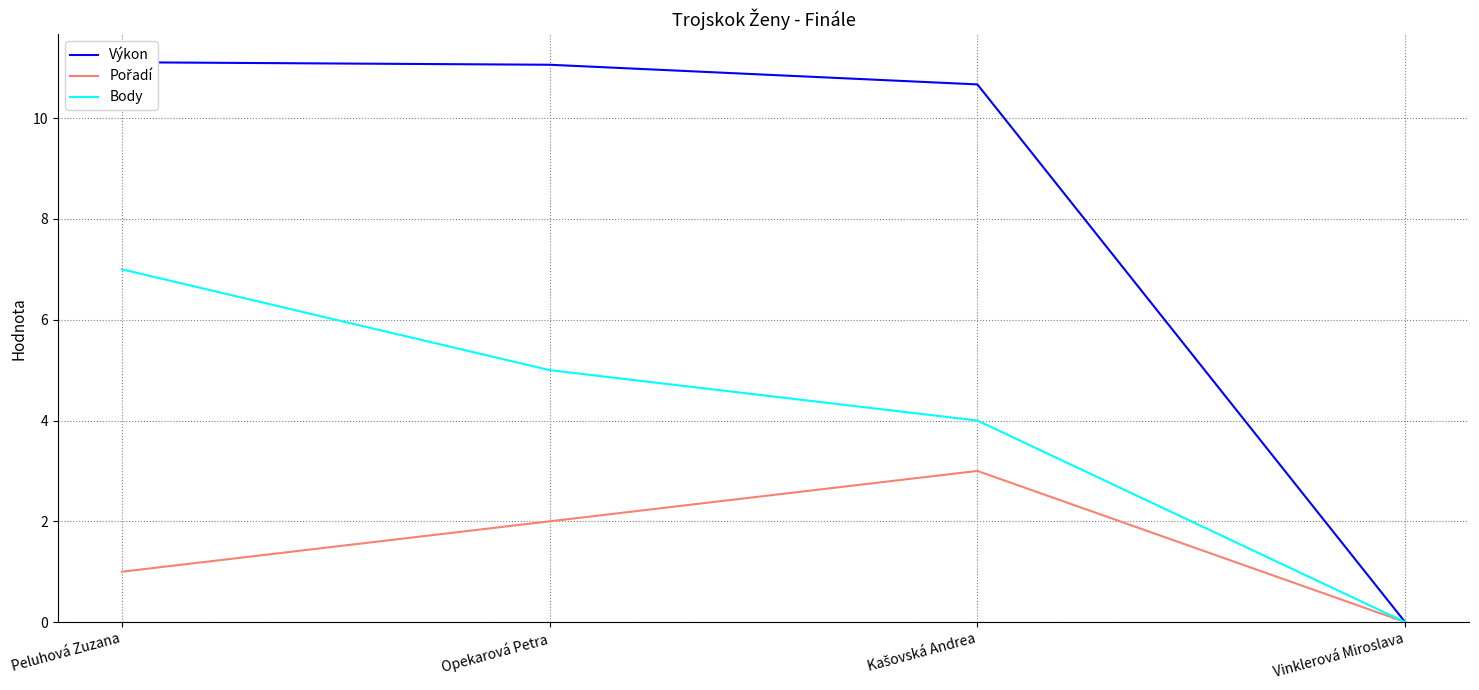

True or false: Body and Pořadí cross at least once.

False